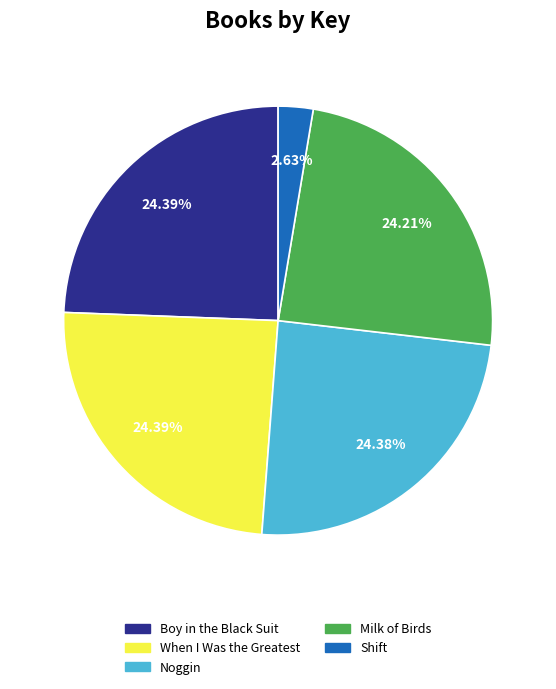

Between Noggin and Shift, which is larger?

Noggin